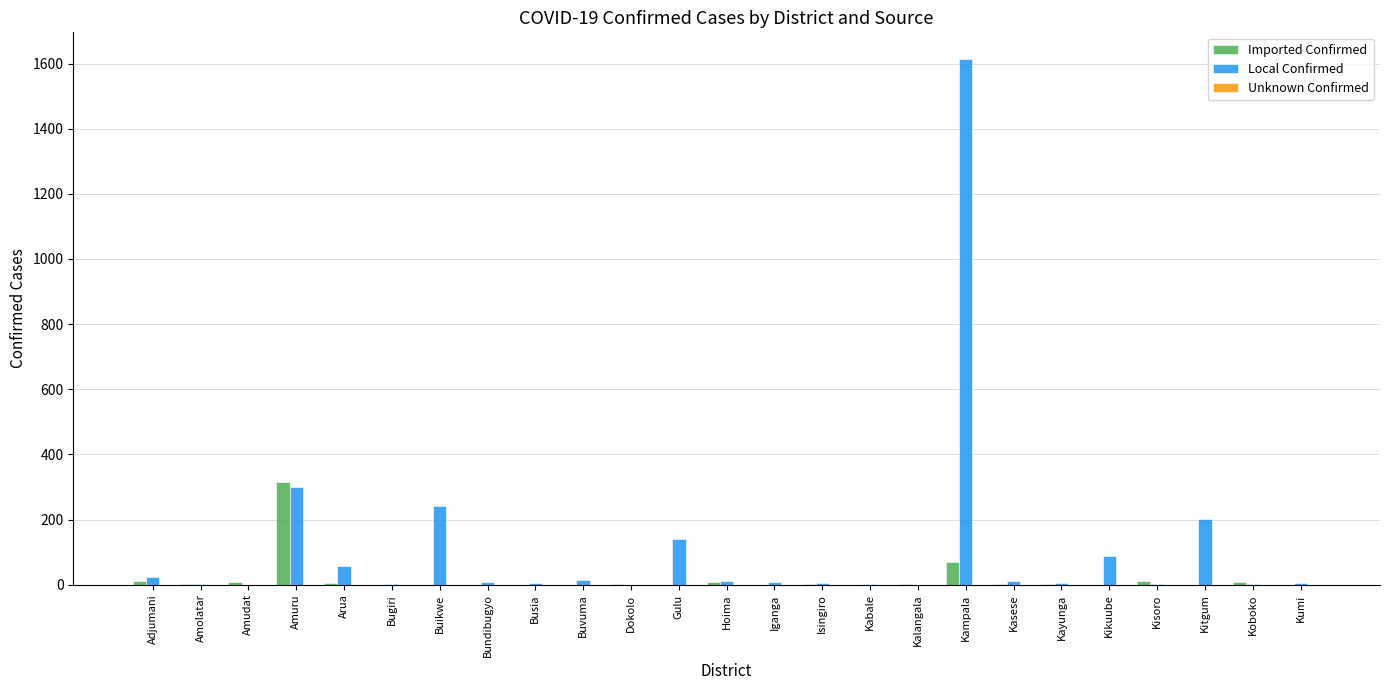

Are the bars horizontal?

No